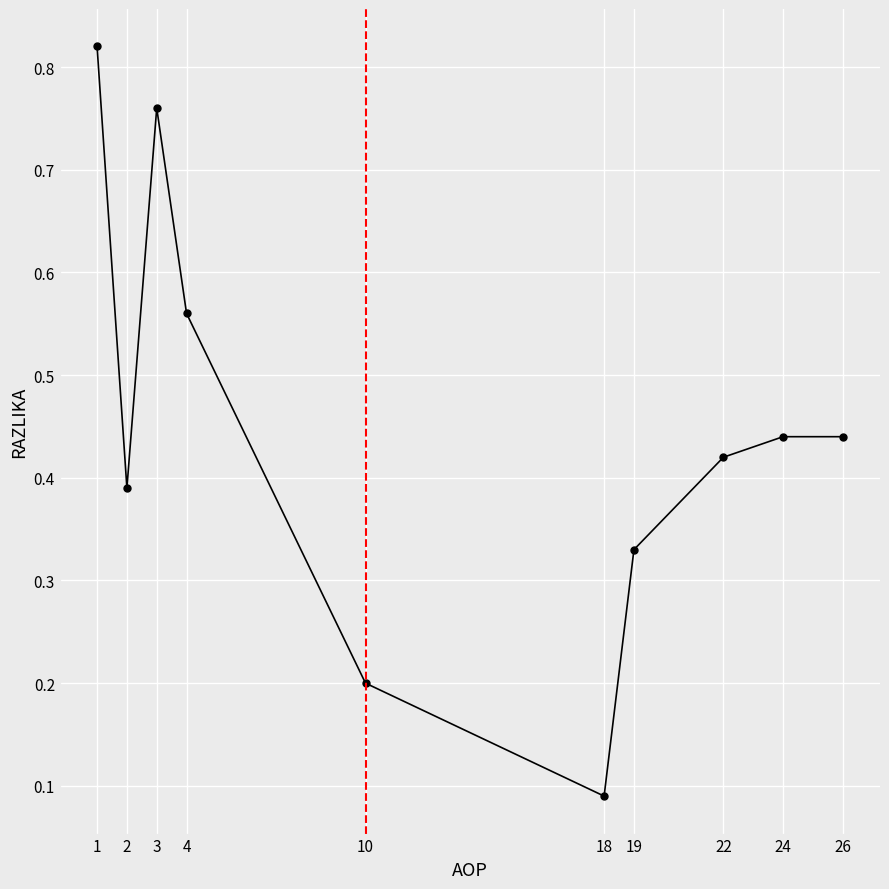

Is this an area chart (filled region under the line)?

No